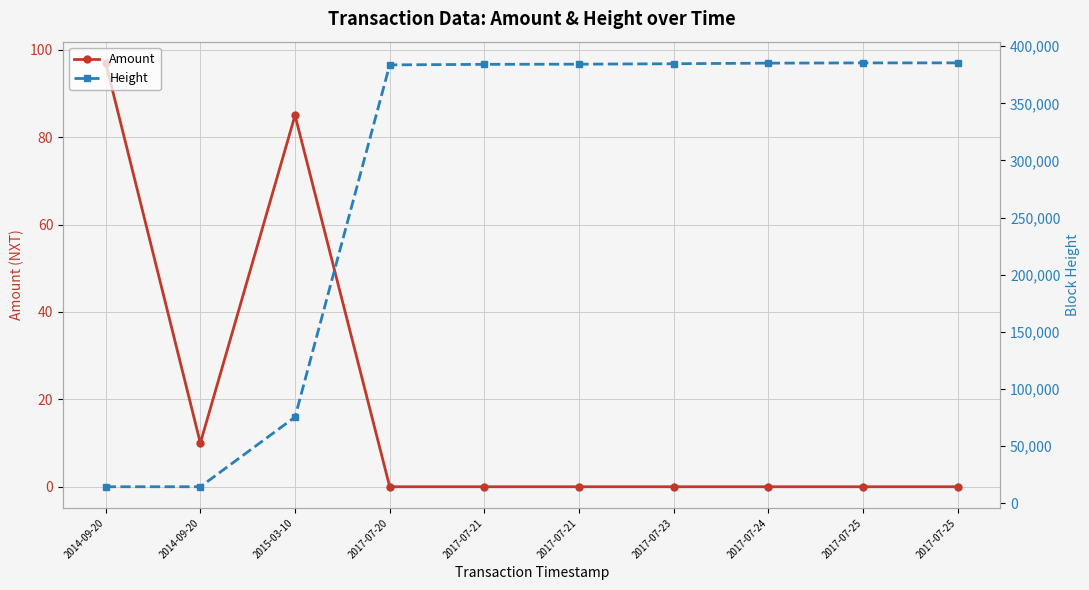

Rank the series by their average value, from highest to lowest.

Height, Amount